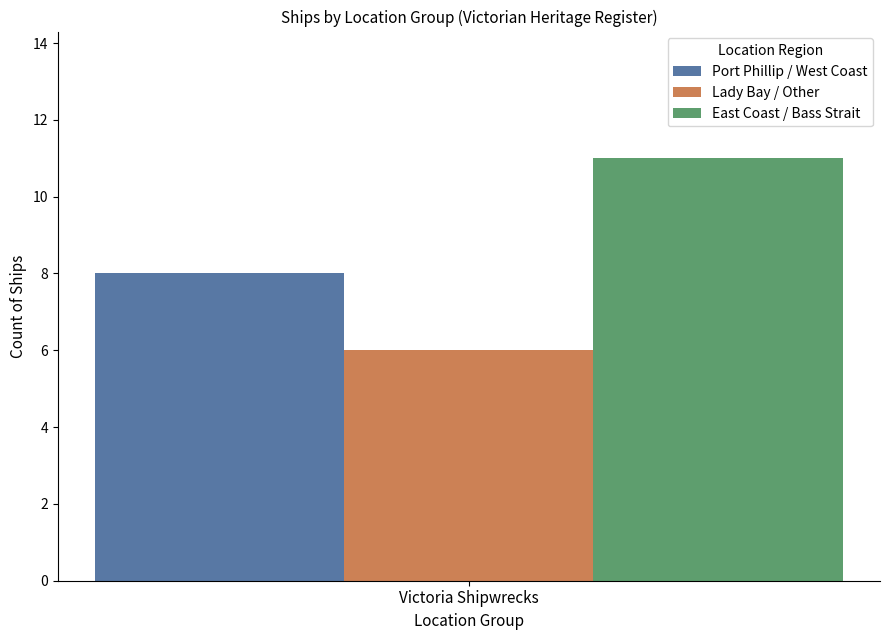

List the labels in order of East Coast / Bass Strait value, smallest first.

Victoria Shipwrecks